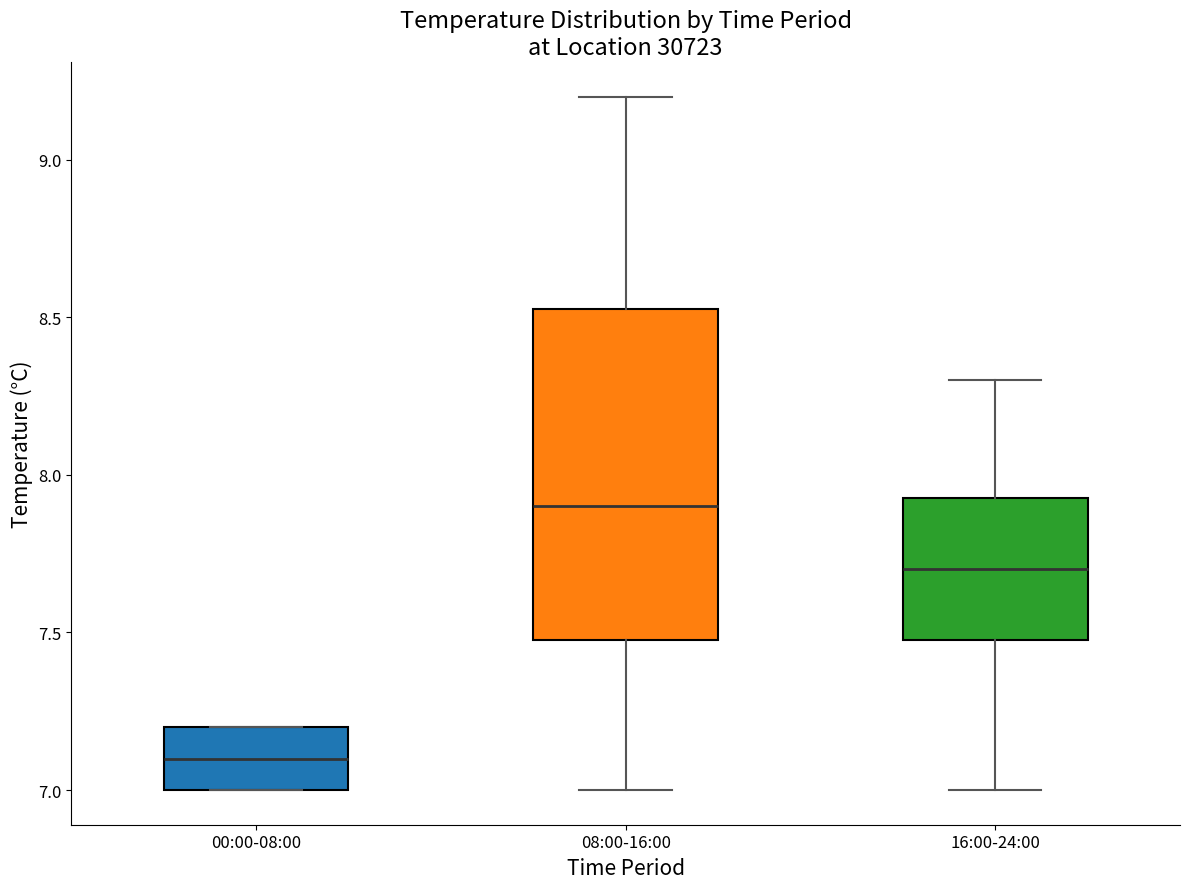

Where does the median line of the box for 08:00-16:00 sit on the y-axis? The values are not printed on the chart, so give them approximately, as read against the axis.

7.90